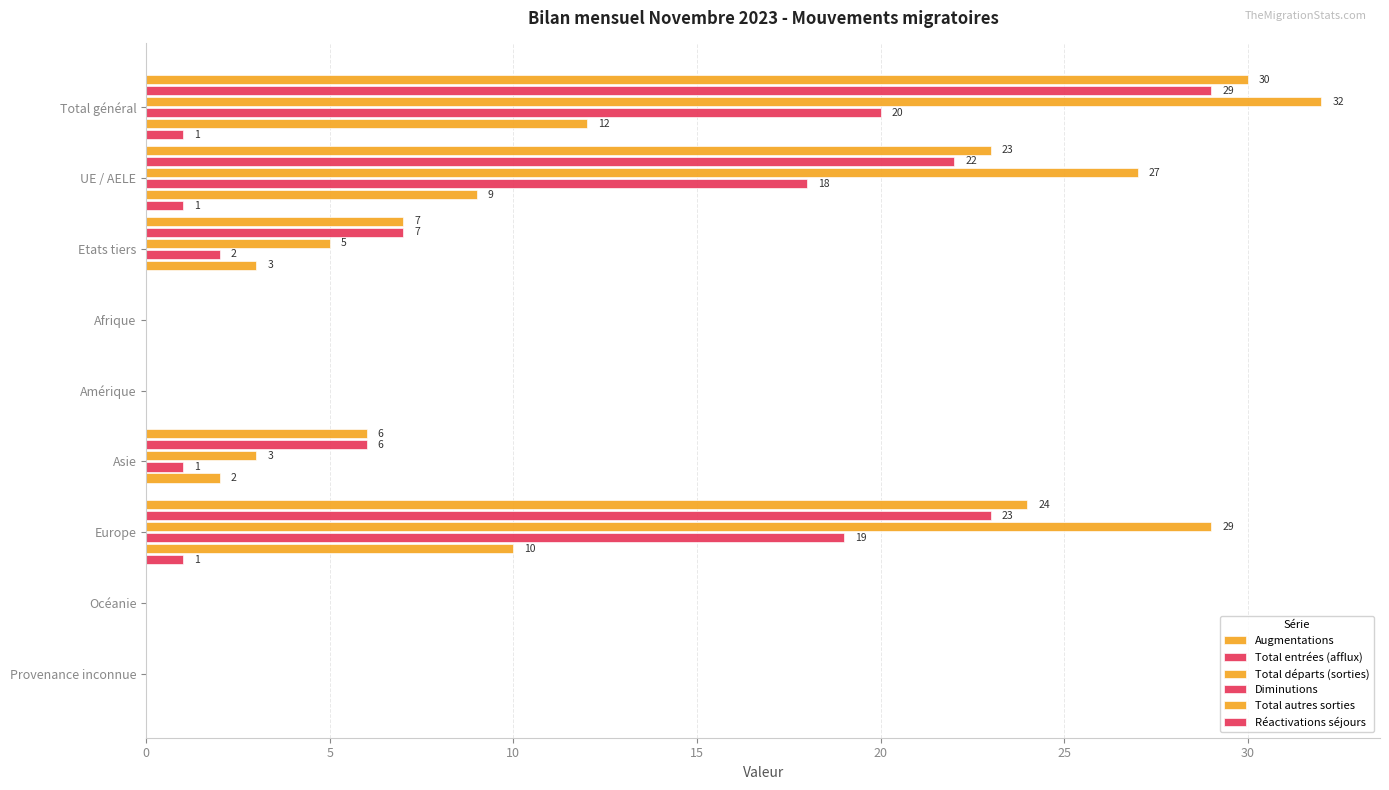

How many series are shown in this chart?

6